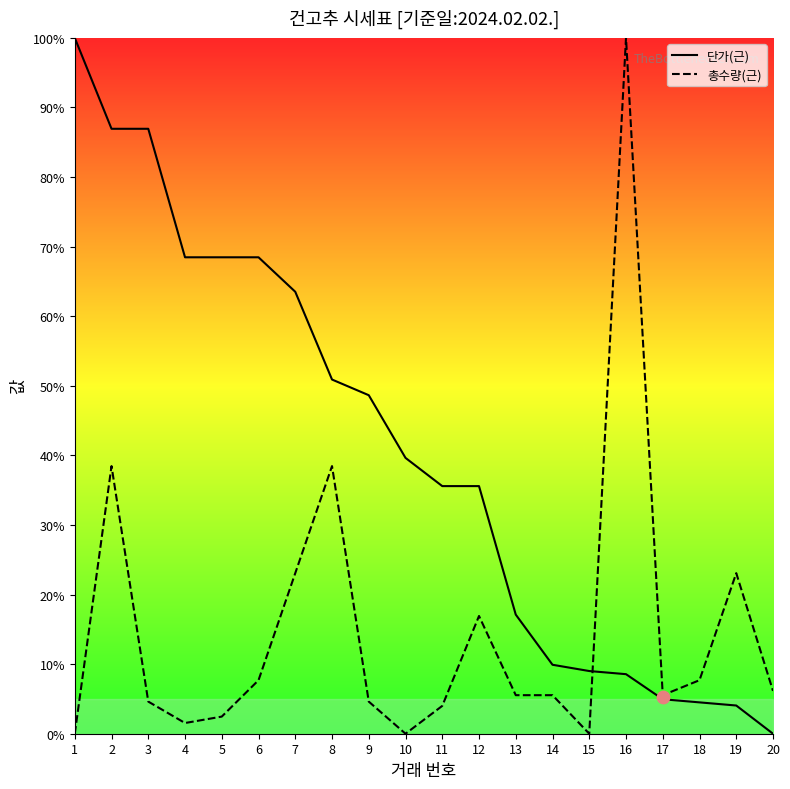

Which series contains the lowest Y value?

단가(근)